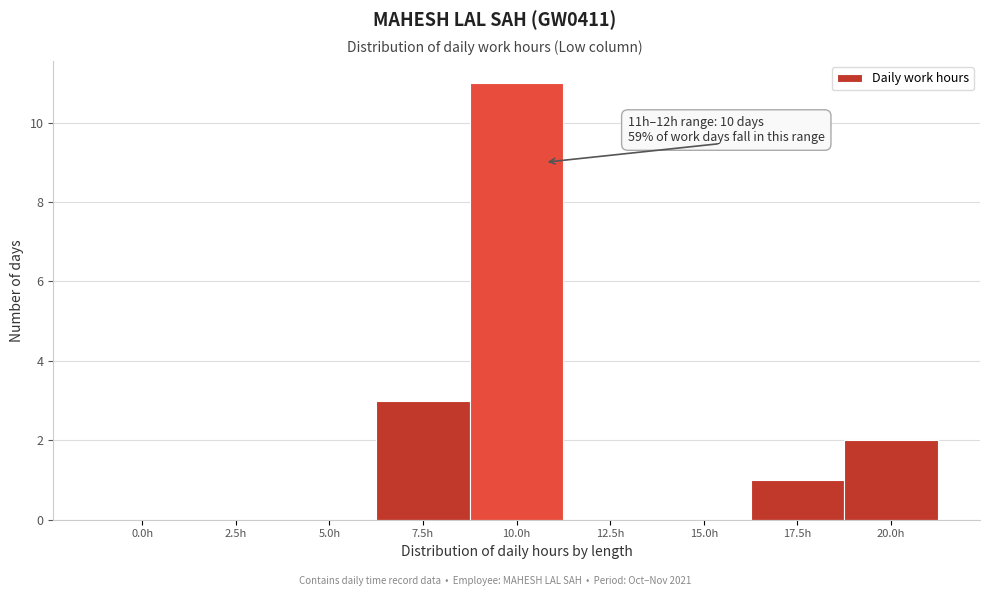

What is the greatest value displayed?

11